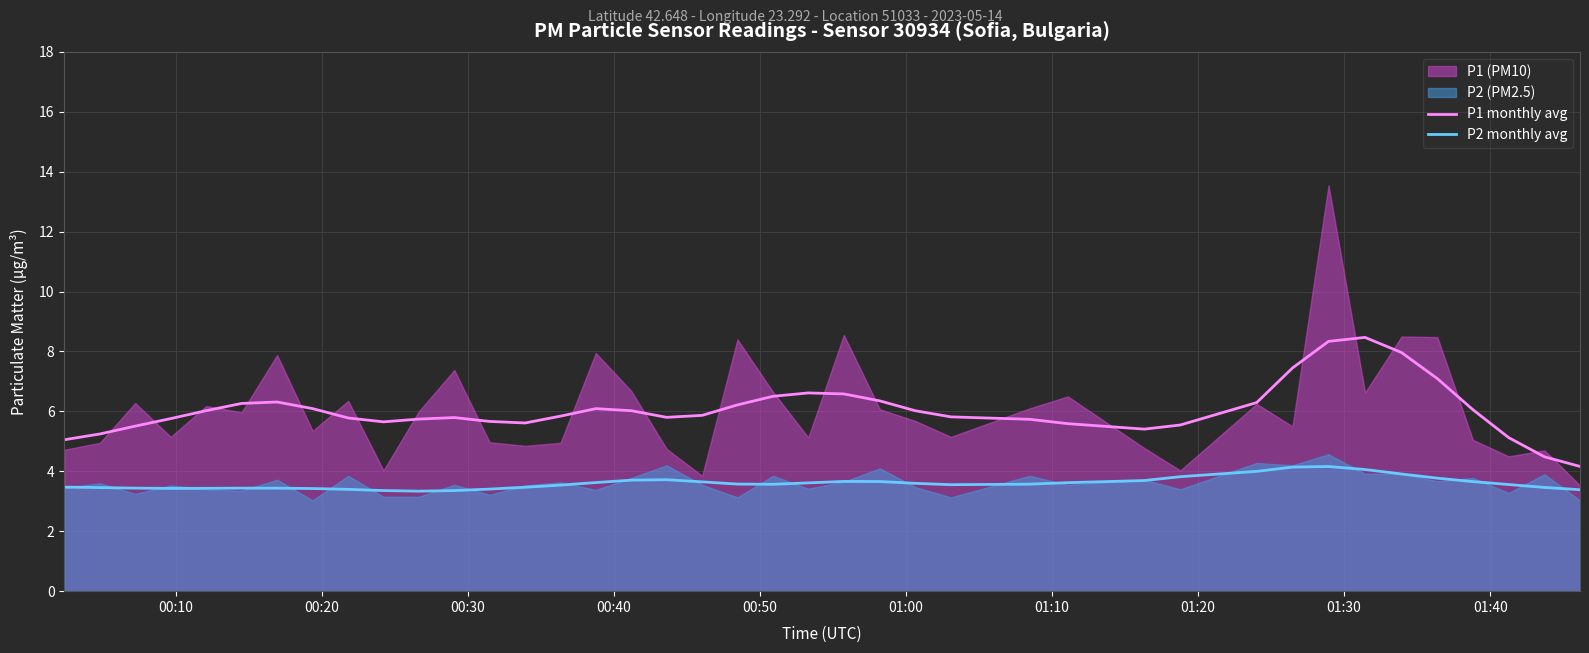

True or false: P2 monthly avg and P1 monthly avg intersect in this chart.

False